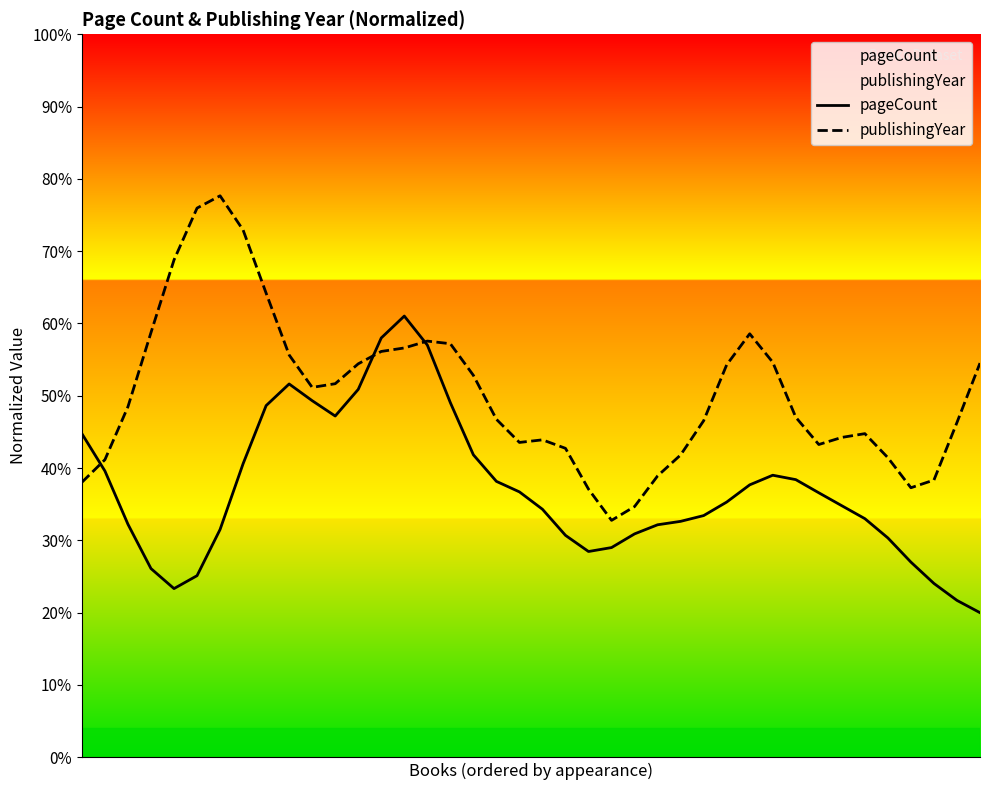

Reading left to right, extract all data points from this chart.

pageCount: 0=44.8	1=39.6	2=32.2	3=26.1	4=23.3	5=25.1	6=31.5	7=40.6	8=48.6	9=51.6	10=49.3	11=47.2	12=50.9	13=58.0	14=61.0	15=57.0	16=49.0	17=41.8	18=38.2	19=36.7	20=34.3	21=30.7	22=28.5	23=29.0	24=30.9	25=32.2	26=32.6	27=33.4	28=35.3	29=37.7	30=39.0	31=38.4	32=36.6	33=34.8	34=33.0	35=30.3	36=27.0	37=24.0	38=21.7	39=20.0
publishingYear: 0=38.0	1=41.2	2=48.5	3=58.7	4=68.8	5=76.0	6=77.7	7=72.9	8=64.2	9=55.6	10=51.2	11=51.7	12=54.4	13=56.1	14=56.6	15=57.6	16=57.2	17=52.8	18=46.7	19=43.5	20=43.9	21=42.7	22=37.1	23=32.8	24=34.7	25=38.9	26=41.8	27=46.5	28=54.3	29=58.6	30=54.6	31=47.0	32=43.3	33=44.2	34=44.8	35=41.4	36=37.3	37=38.3	38=46.3	39=54.5